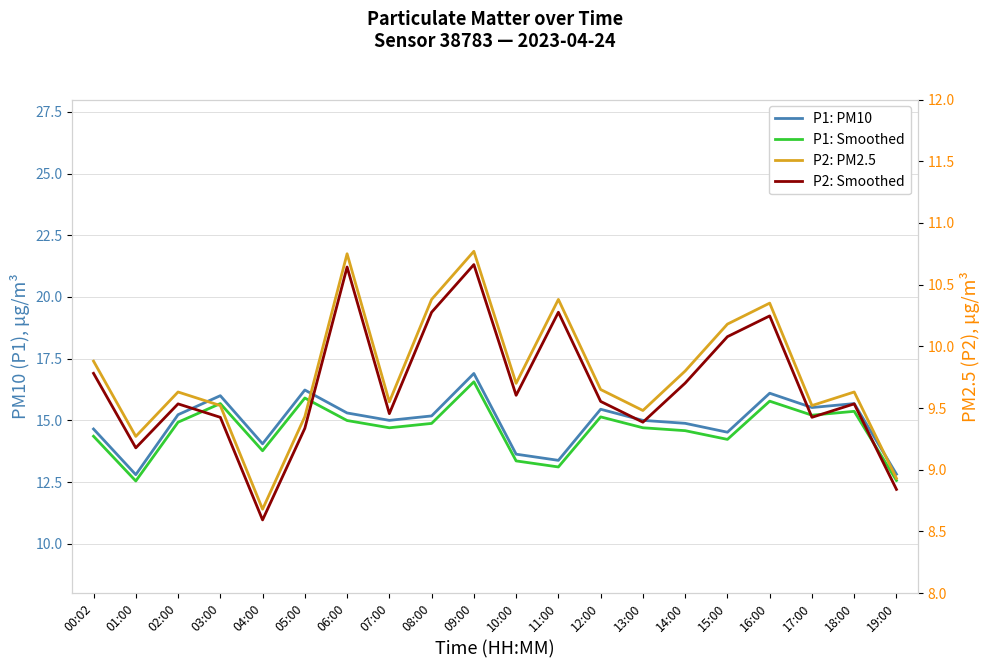

Is the value of P1: PM10 at 06:00 greater than the value of P2: PM2.5 at 08:00?

Yes